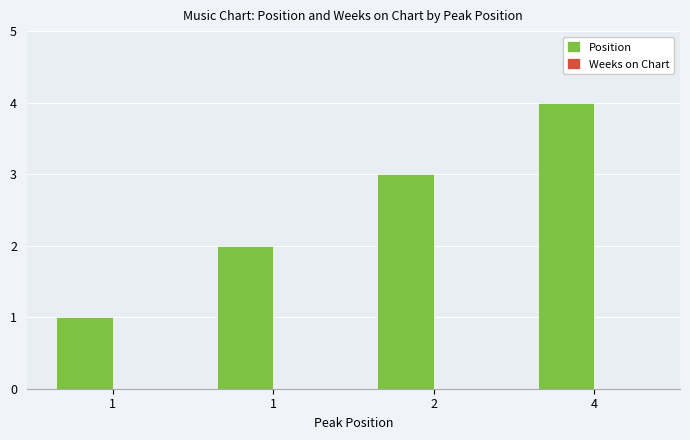

Count the number of data series in this chart.

1